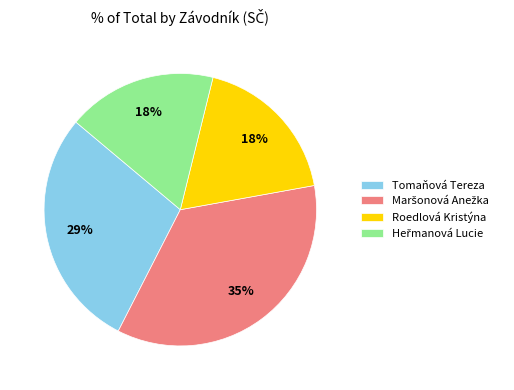

Combined, do Roedlová Kristýna and Tomaňová Tereza account for over 50%?

No